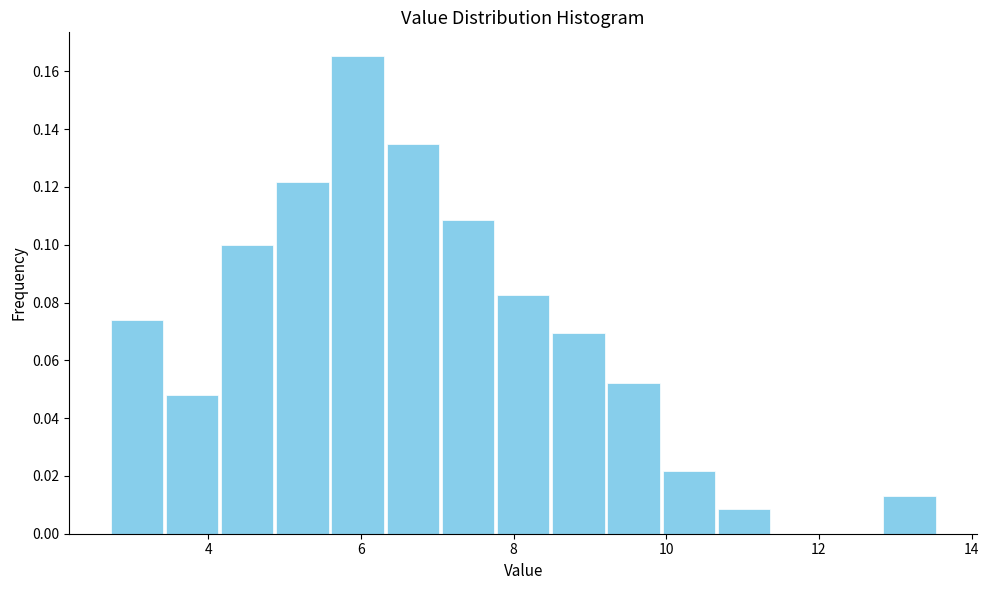

Read against the x-axis, roughly where is the centre of the tallest bar?

6.0